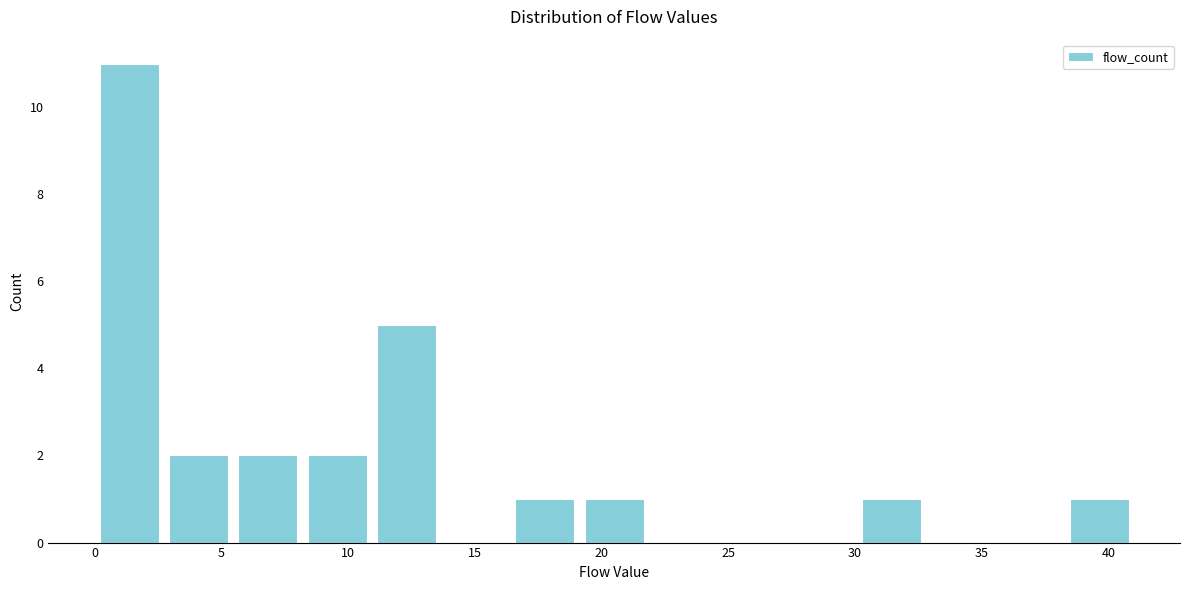

Reading left to right, list every bar in this chart as the range it spans on the x-axis followed by its height. Neither the bar edges nor the heights are printed on the chart, so give them approximately, as read against the axes.

0.0 to 2.5: 11
2.5 to 5.5: 2
5.5 to 8.0: 2
8.0 to 11.0: 2
11.0 to 13.5: 5
13.5 to 16.5: 0
16.5 to 19.0: 1
19.0 to 22.0: 1
22.0 to 24.5: 0
24.5 to 27.5: 0
27.5 to 30.0: 0
30.0 to 33.0: 1
33.0 to 35.5: 0
35.5 to 38.5: 0
38.5 to 41.0: 1